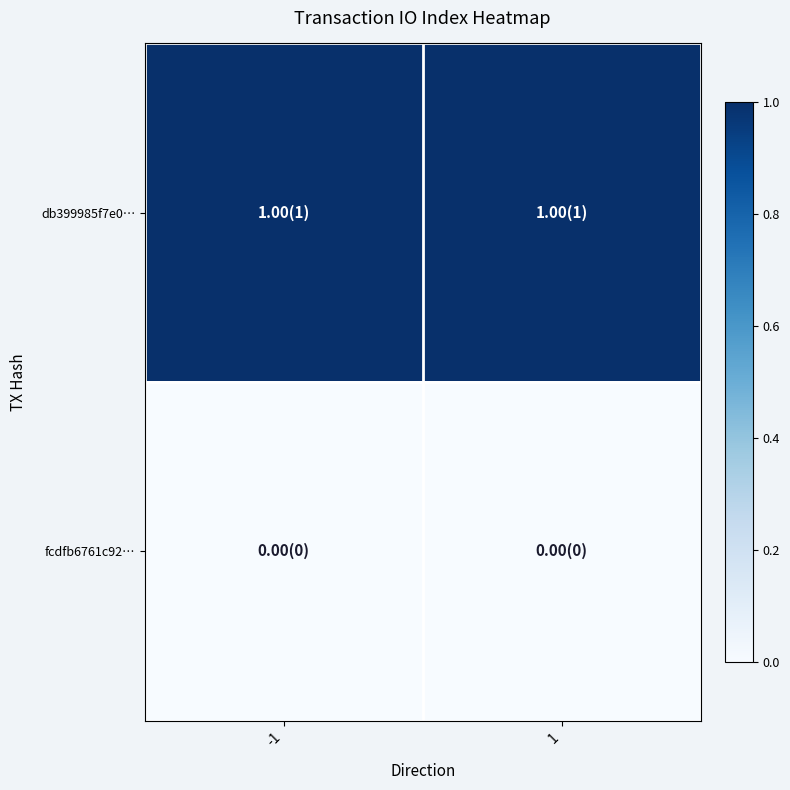

List the series in order of their overall mean, lowest first.

fcdfb6761c92…, db399985f7e0…